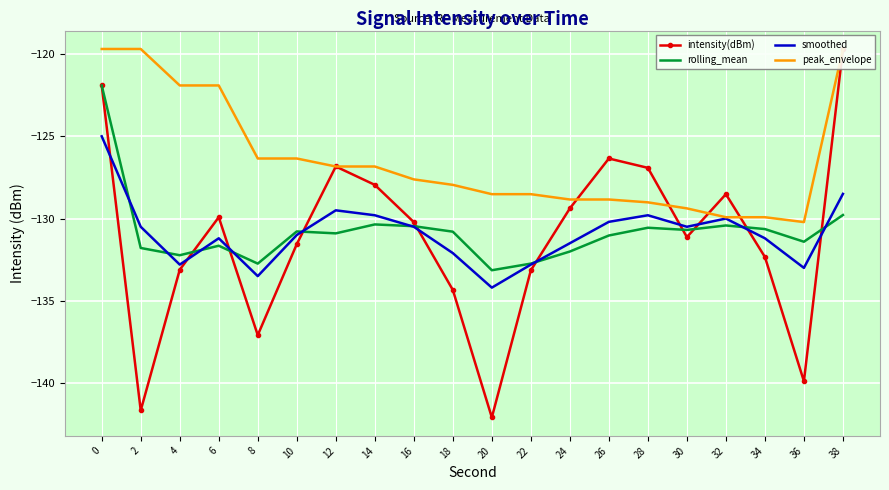

What is the difference between the highest and lowest values at 18?

6.4